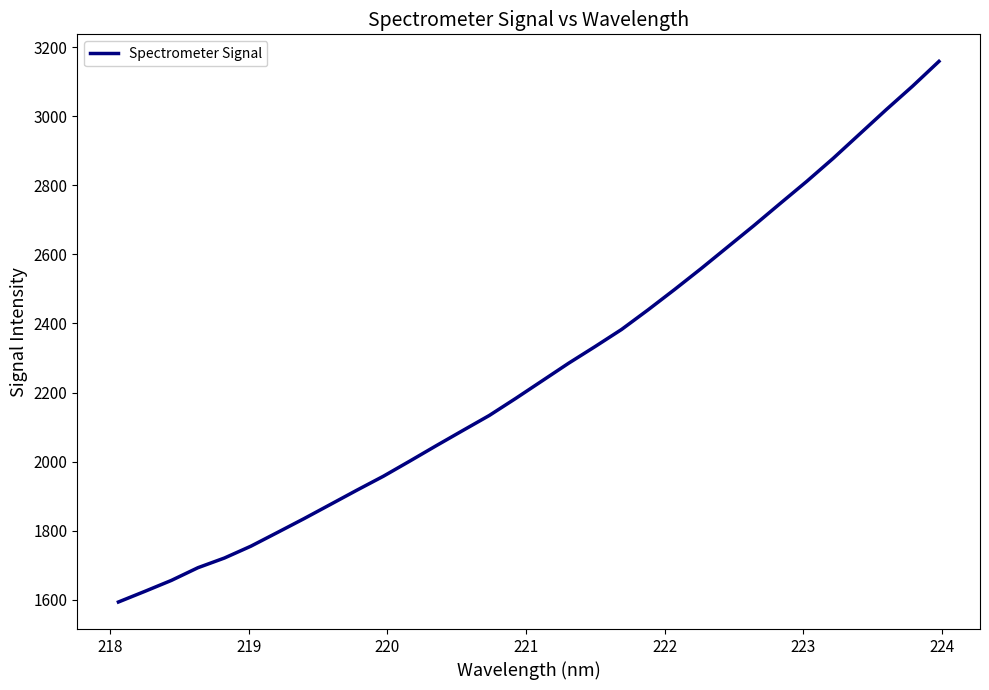

What is the smallest value displayed?

1593.8